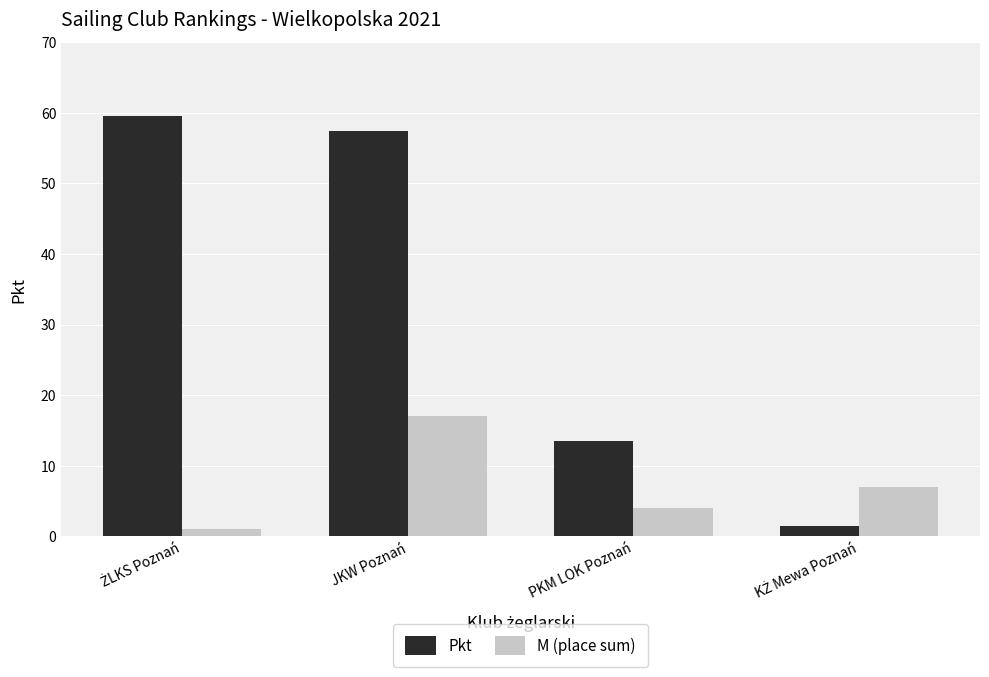

True or false: Pkt has a value of 13.5 at PKM LOK Poznań.

True